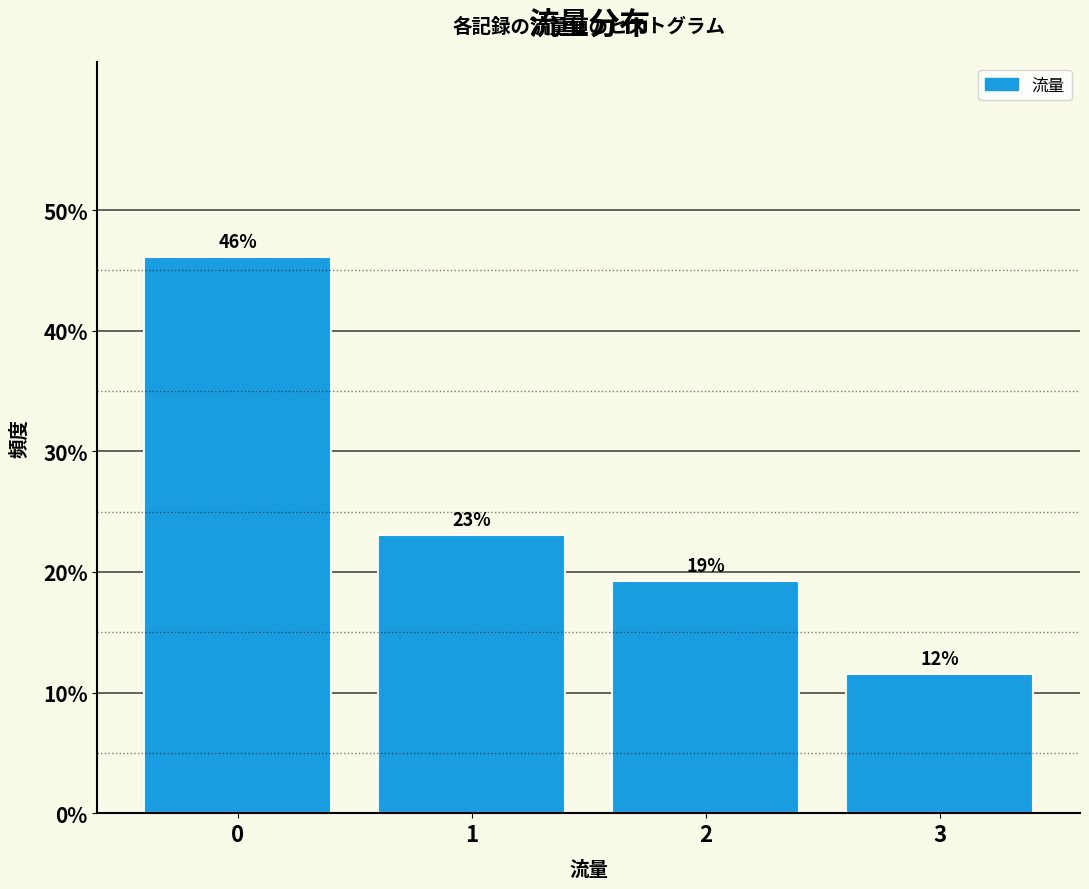

What is the value of the 2nd bar from the left?

23.1